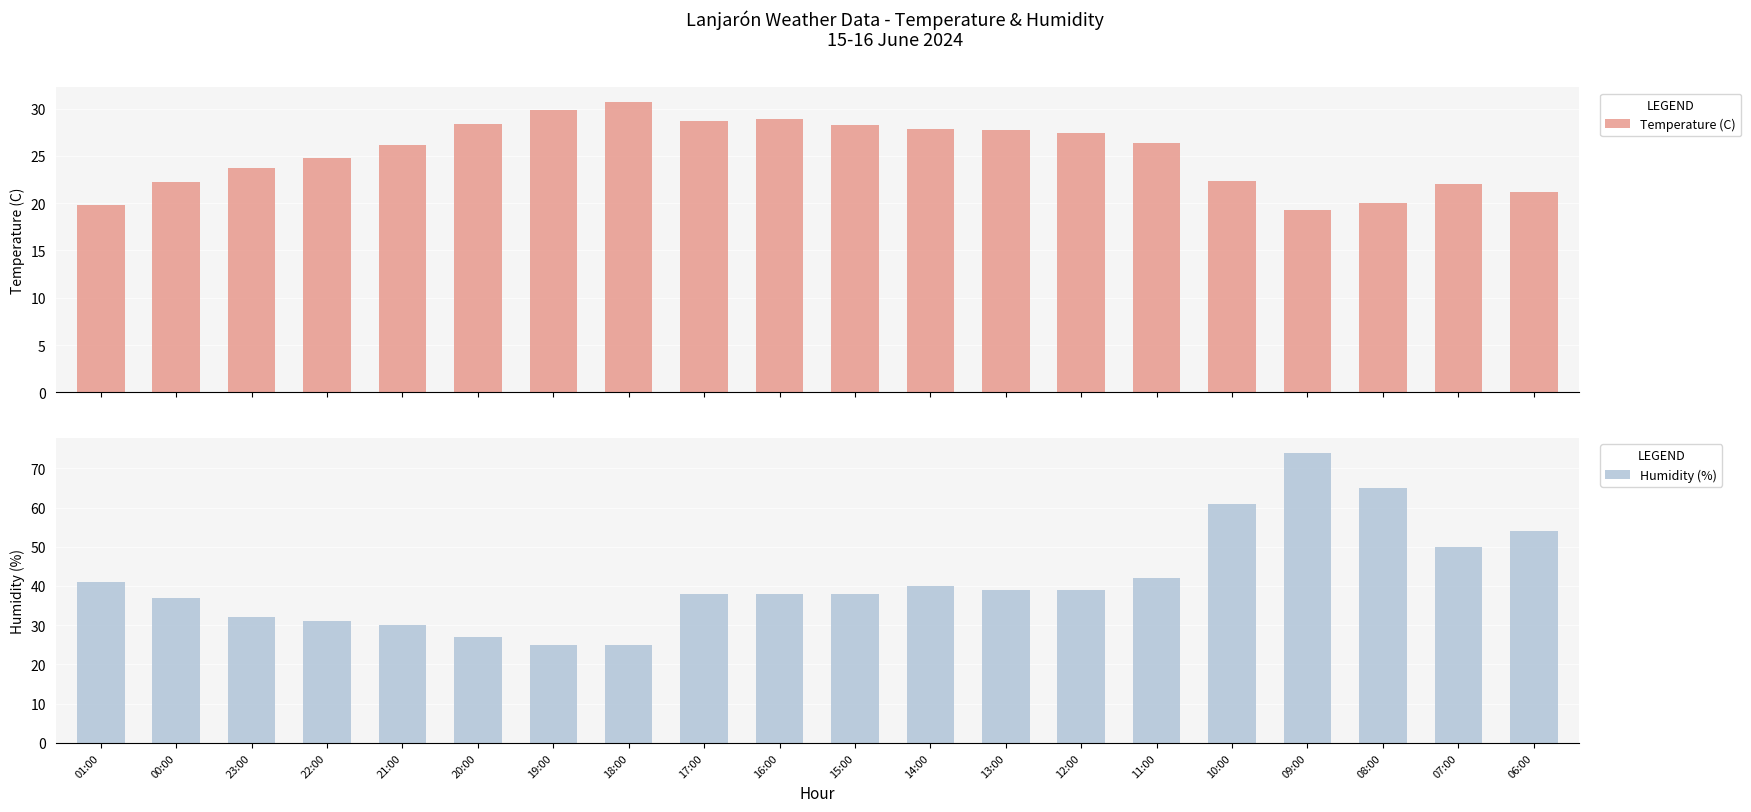

What is the label of the 4th bar from the right?

09:00